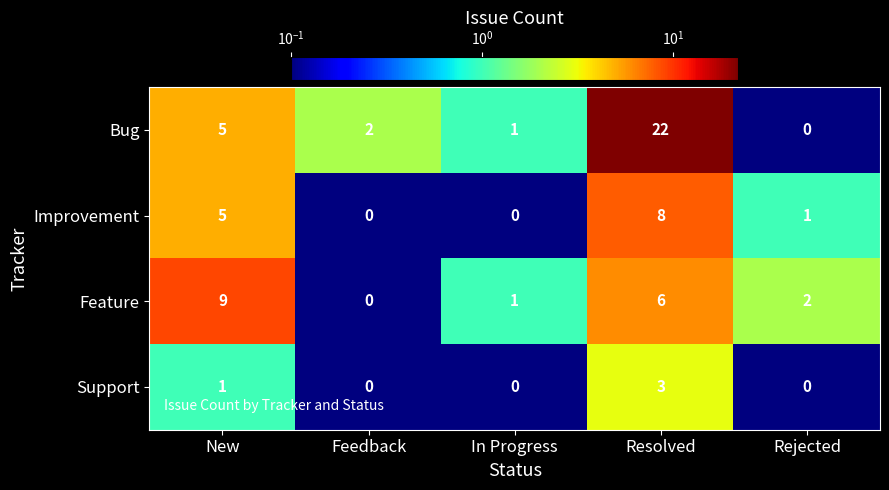

What is the minimum value shown in the chart?

0